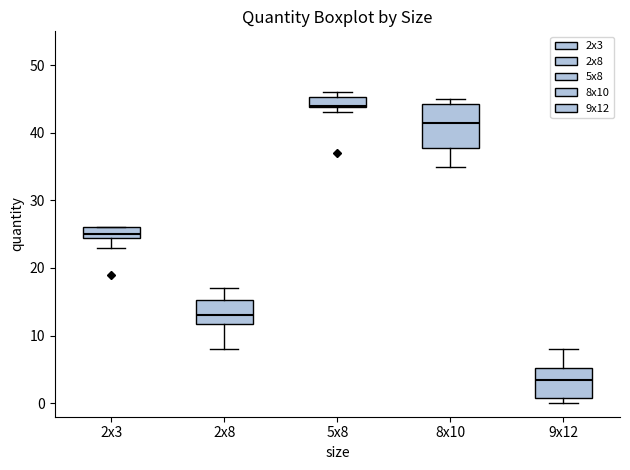

Where is the lower edge of the box for 2x8 on the y-axis? The values are not printed on the chart, so give them approximately, as read against the axis.

12